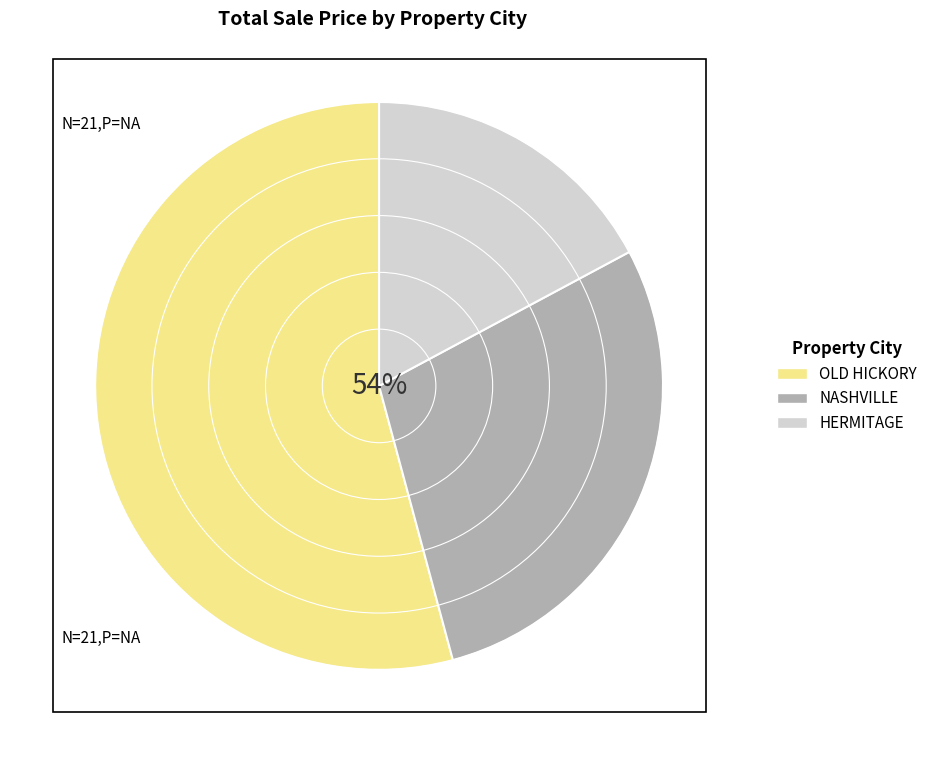

Is NASHVILLE the majority of the pie?

No